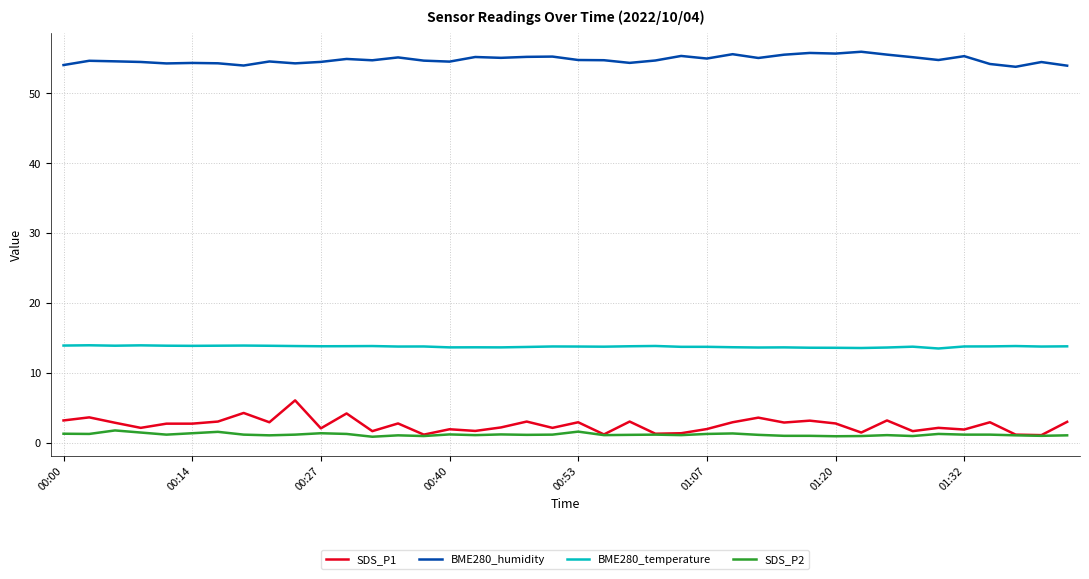

List the series in order of their peak value, highest first.

BME280_humidity, BME280_temperature, SDS_P1, SDS_P2